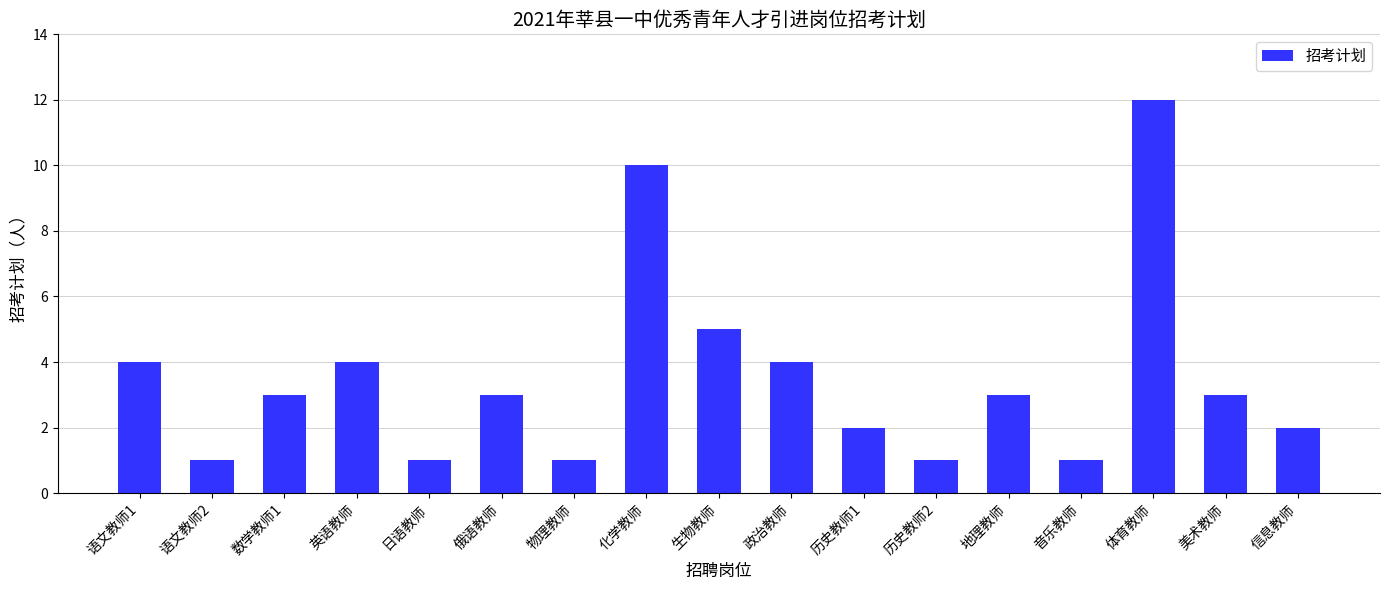

At which label does the data first exceed 3?

语文教师1